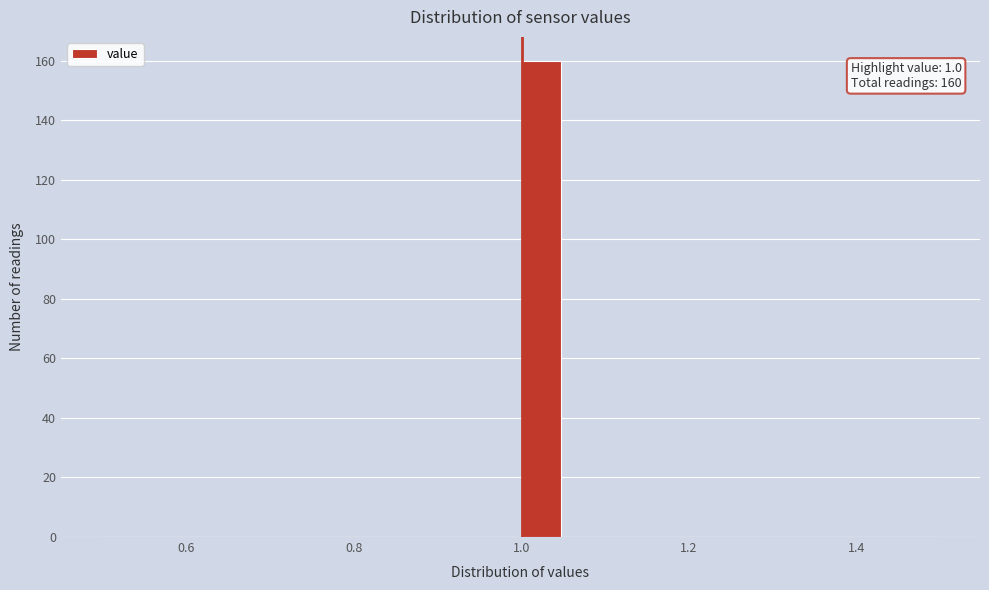

Read against the x-axis, roughly where is the centre of the tallest bar?

1.02